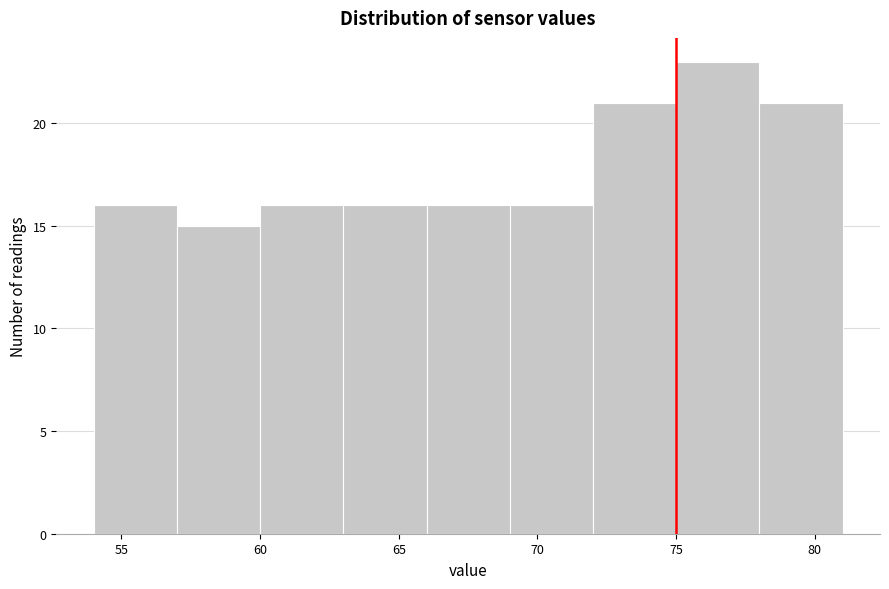

How tall is the bar that spans 72 to 75 on the x-axis? The values are not printed on the chart, so give them approximately, as read against the axis.

21